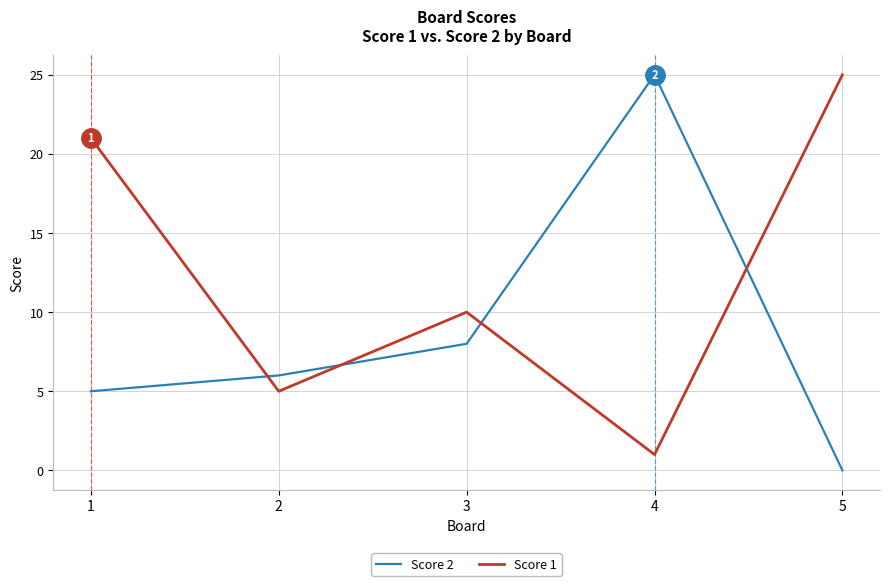

What is the total value across all series at 5?

25